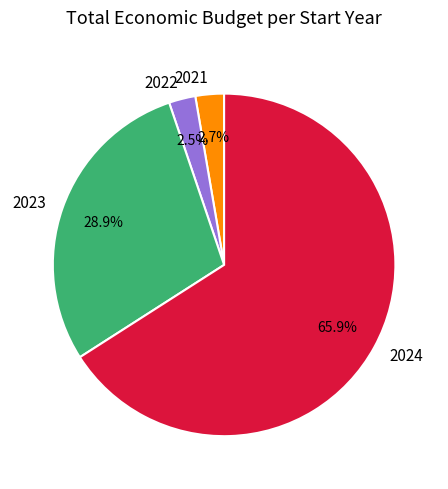

To the nearest percent, what percentage of the pie is 2023?

29%